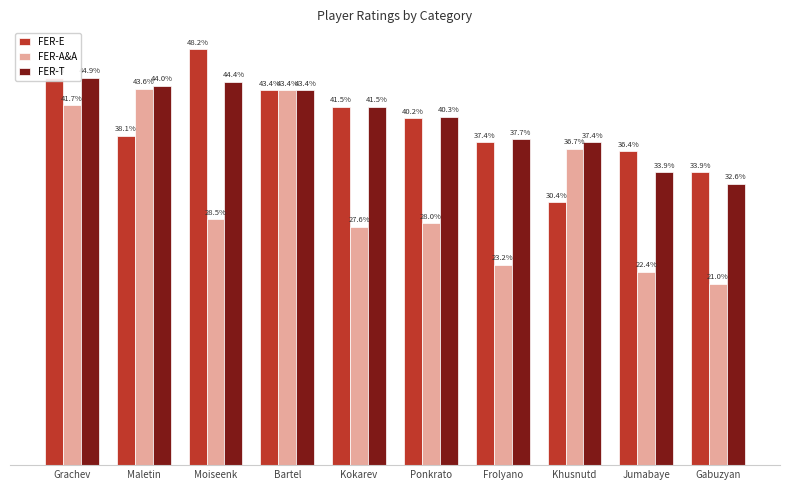

Which series has the largest range (max minus min)?

FER-A&A